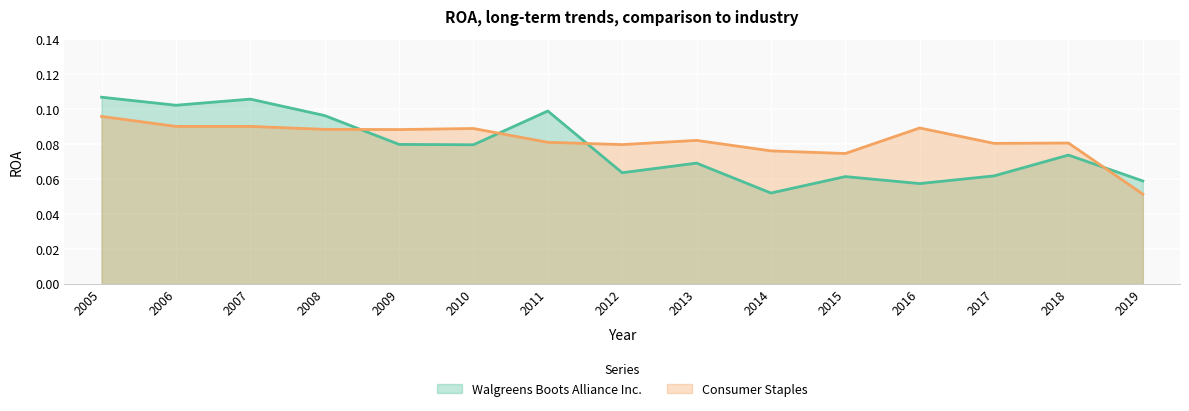

True or false: Walgreens Boots Alliance Inc. and Consumer Staples intersect in this chart.

True